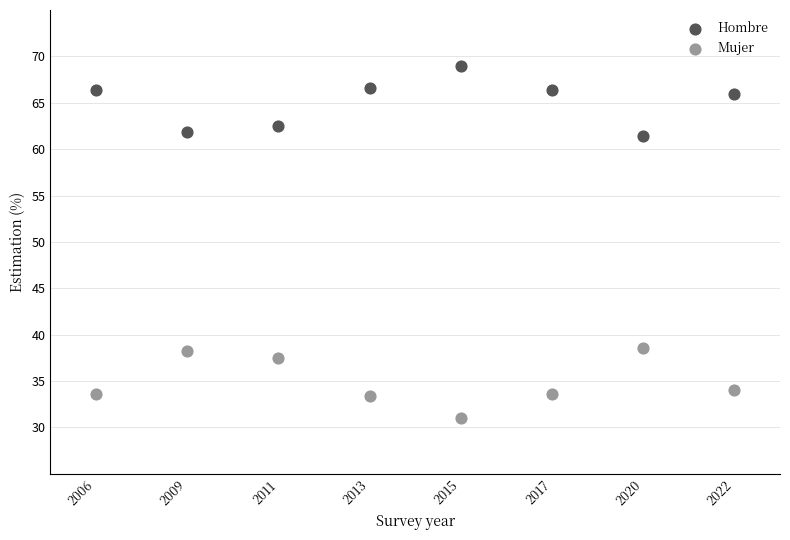

Which series reaches the minimum Y coordinate?

Mujer